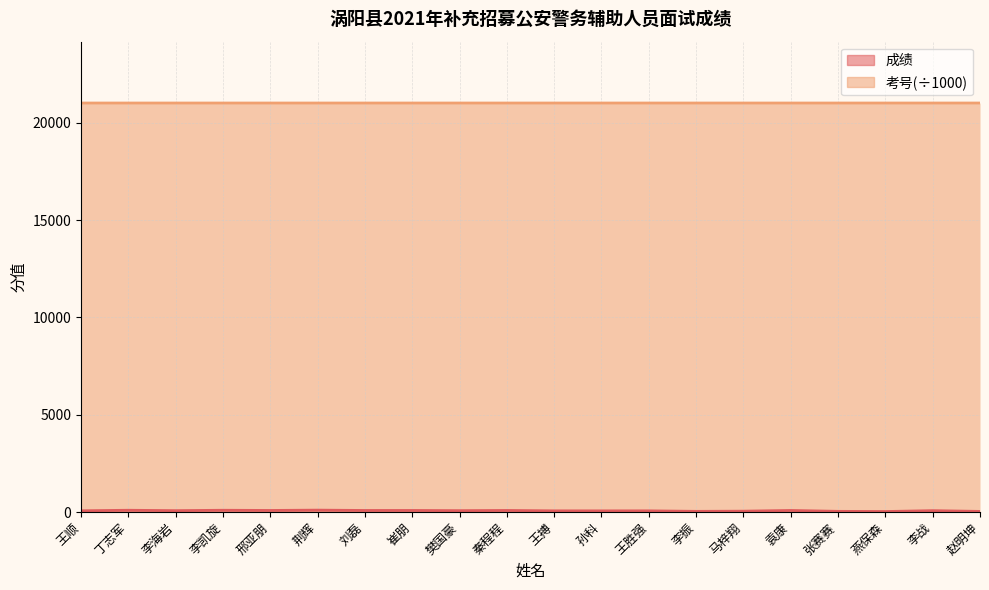

Which series has the widest spread of values?

成绩